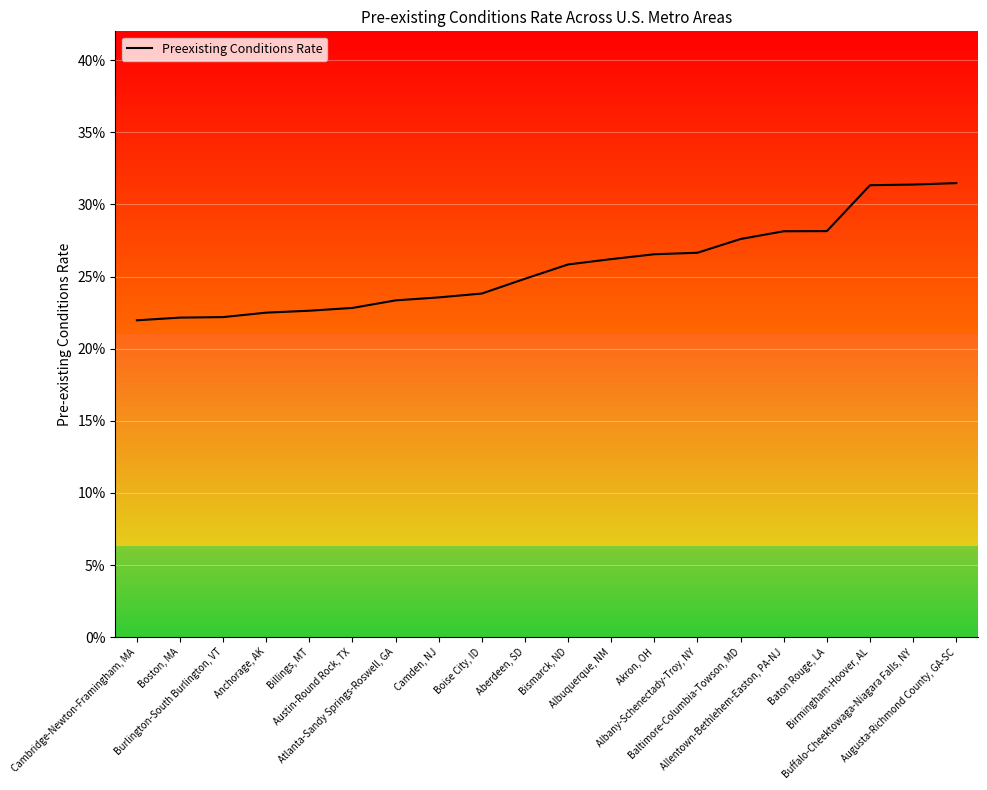

List the labels in order of value, smallest first.

Cambridge-Newton-Framingham, MA, Boston, MA, Burlington-South Burlington, VT, Anchorage, AK, Billings, MT, Austin-Round Rock, TX, Atlanta-Sandy Springs-Roswell, GA, Camden, NJ, Boise City, ID, Aberdeen, SD, Bismarck, ND, Albuquerque, NM, Akron, OH, Albany-Schenectady-Troy, NY, Baltimore-Columbia-Towson, MD, Allentown-Bethlehem-Easton, PA-NJ, Baton Rouge, LA, Birmingham-Hoover, AL, Buffalo-Cheektowaga-Niagara Falls, NY, Augusta-Richmond County, GA-SC